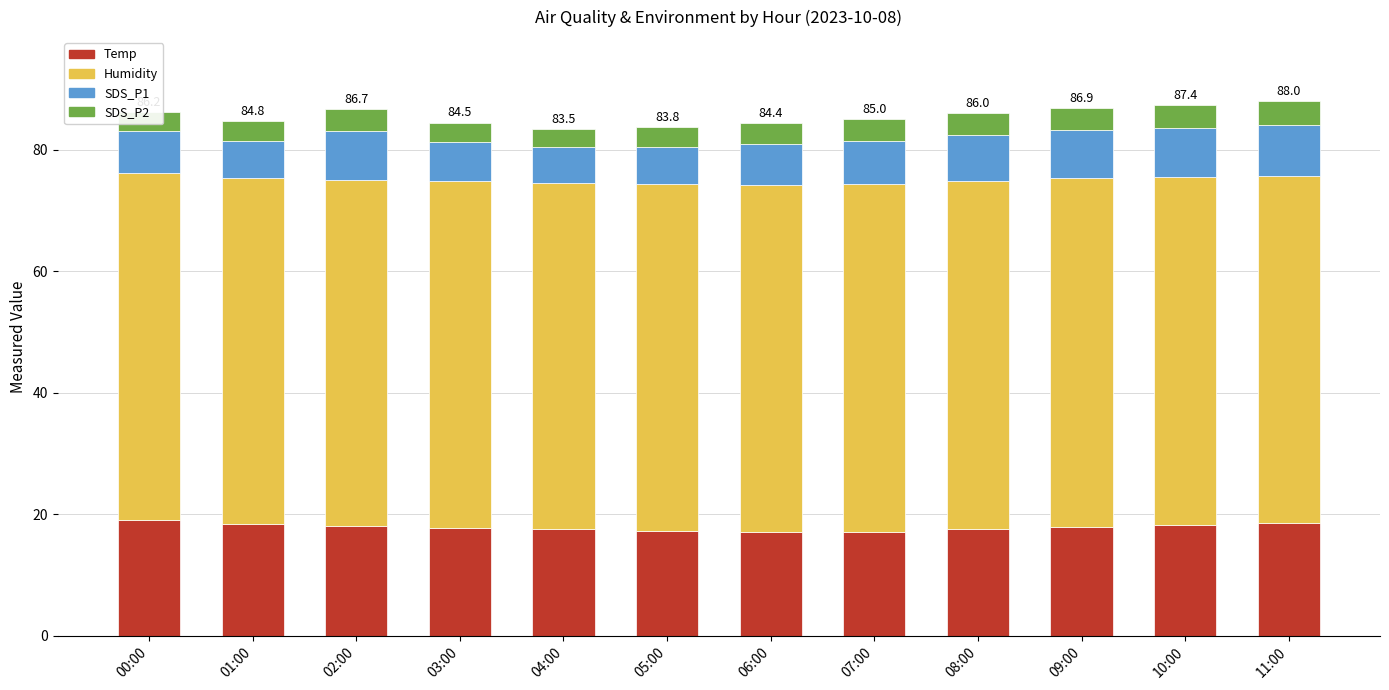

What is the lowest value of the Temp series?

17.0